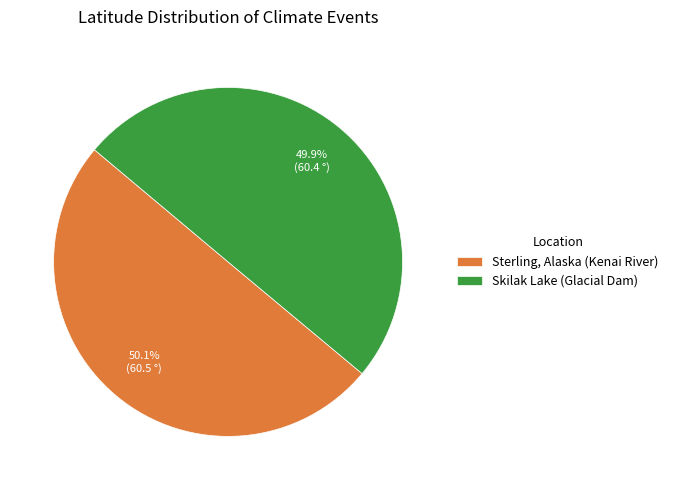

Is there a majority slice in this chart?

Yes